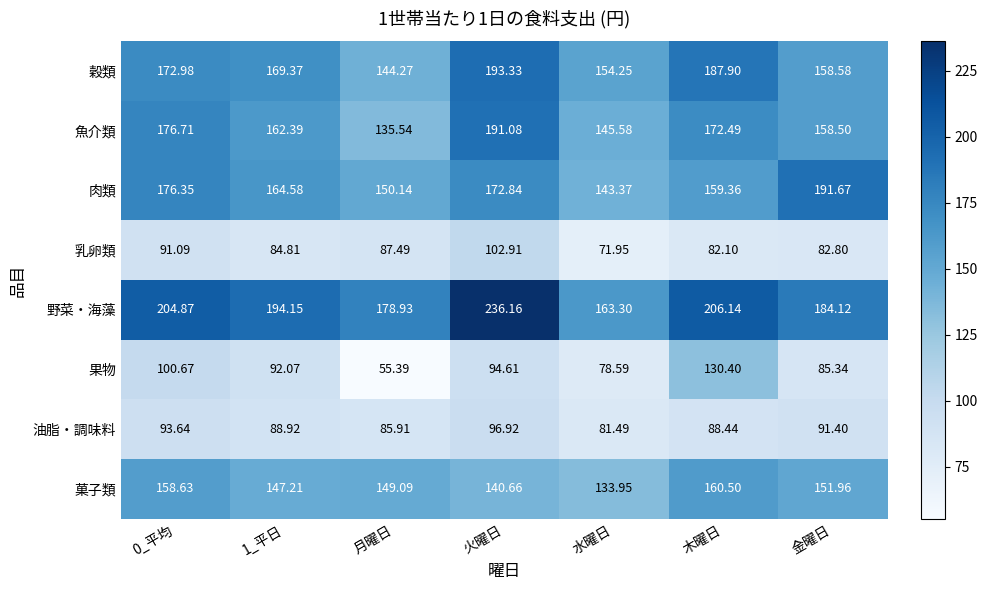

List the series in order of their peak value, highest first.

野菜・海藻, 穀類, 肉類, 魚介類, 菓子類, 果物, 乳卵類, 油脂・調味料